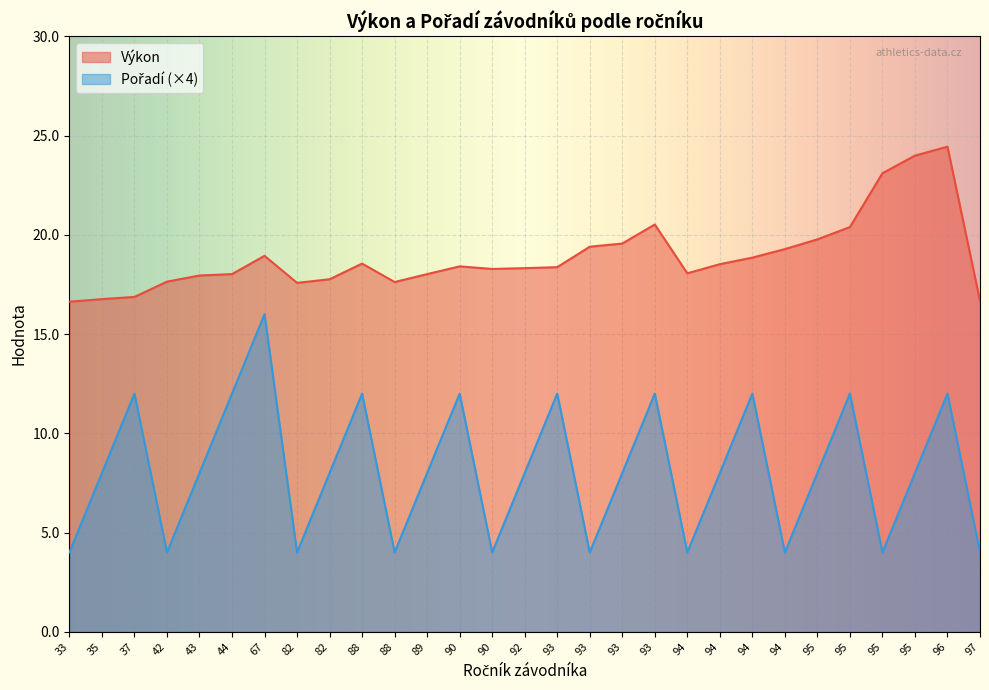

At which category does Výkon reach its first local valley?

82